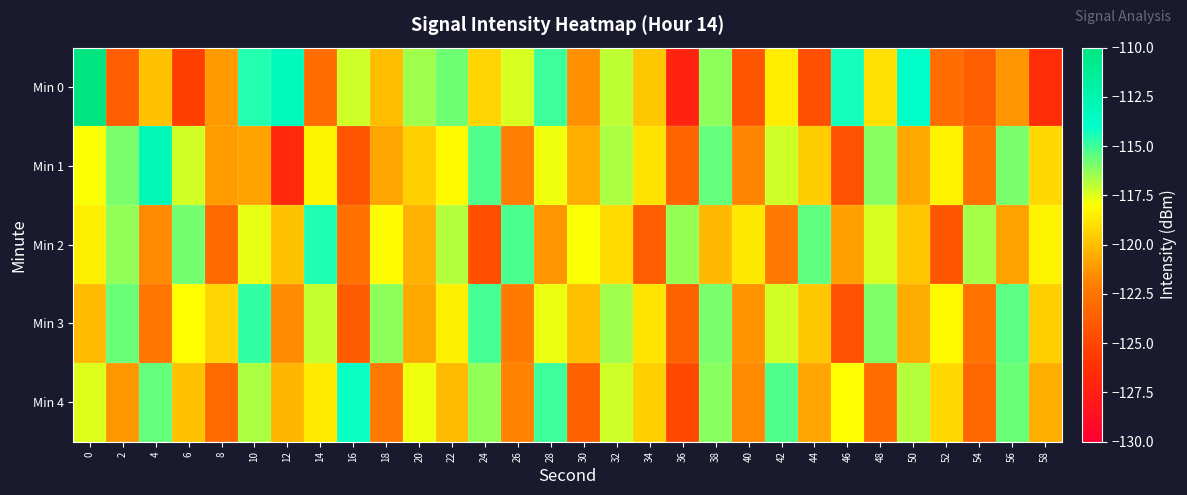

How many data points does each series have?

30